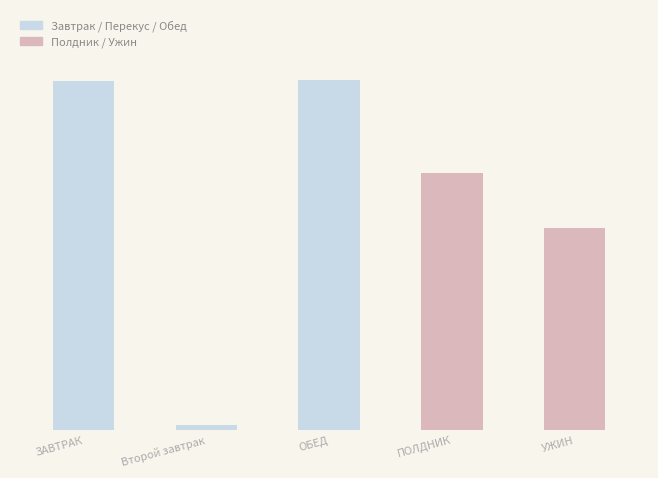

Between Второй завтрак and ПОЛДНИК, which is larger?

ПОЛДНИК